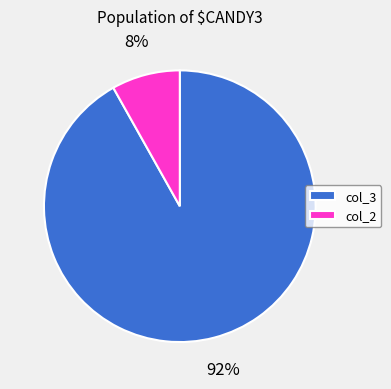

What is the largest slice in the pie chart?

col_3